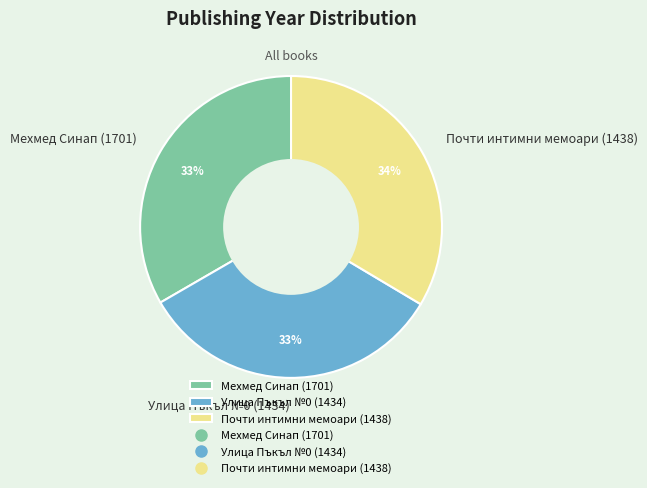

What percentage is the Мехмед Синап (1701) slice, to the nearest percent?

33%